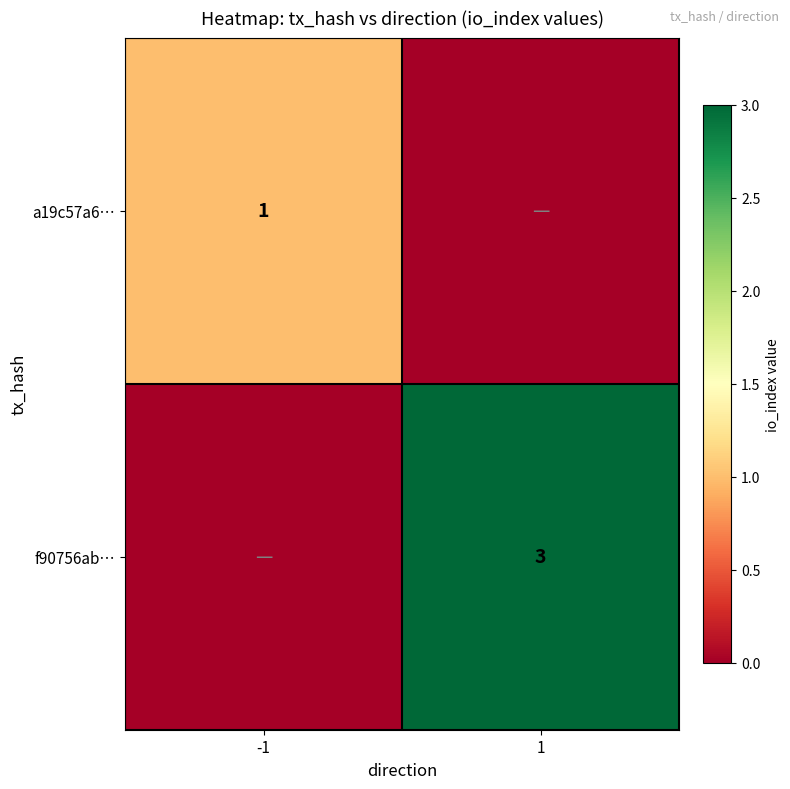

True or false: f90756ab… has a value of 3 at 1.

True